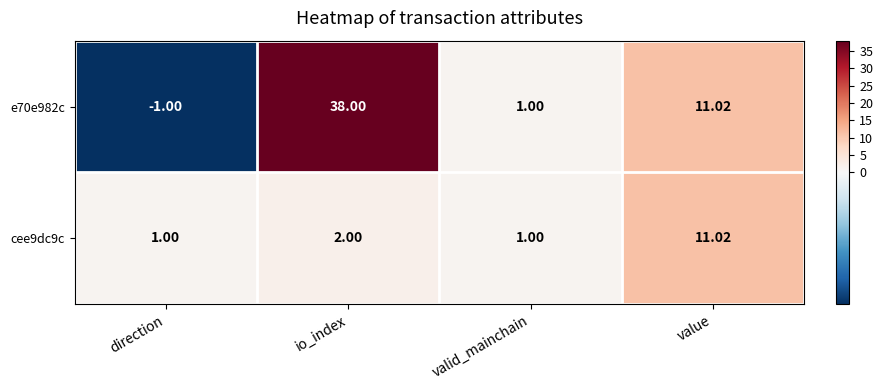

At which category is the sum across all series the highest?

io_index